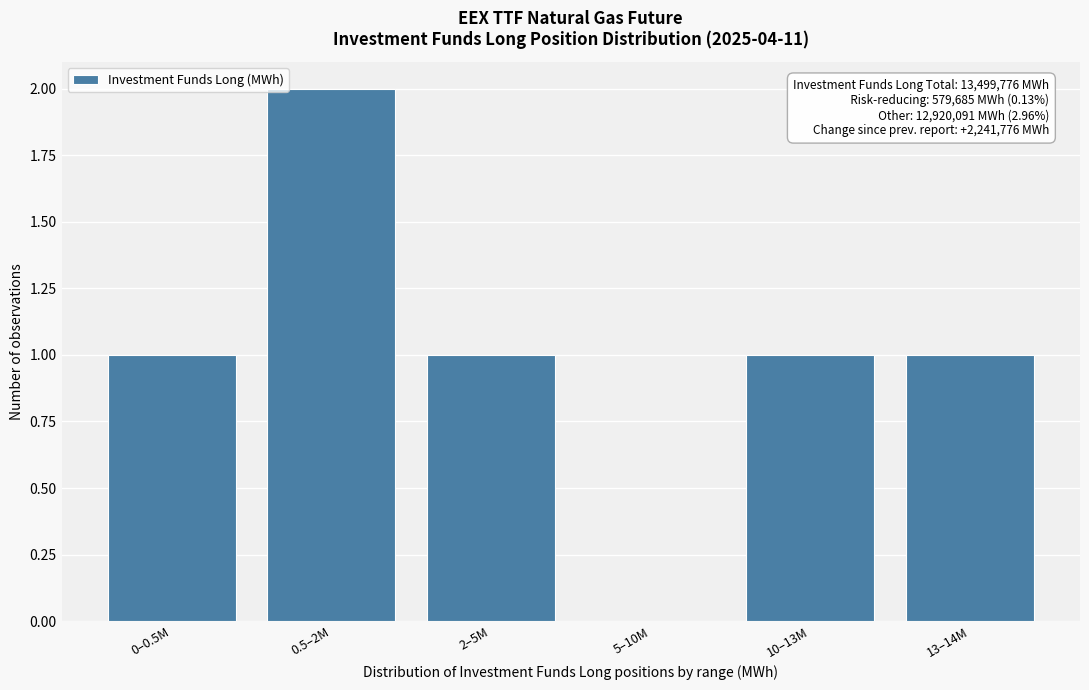

Reading left to right, list all the values displayed in this chart.

0–0.5M=1	0.5–2M=2	2–5M=1	5–10M=0	10–13M=1	13–14M=1